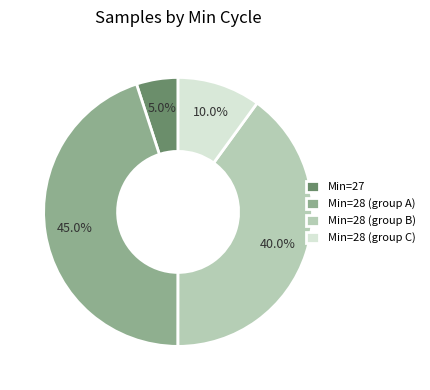

Does Min=28 (group C) account for over 50% of the chart?

No